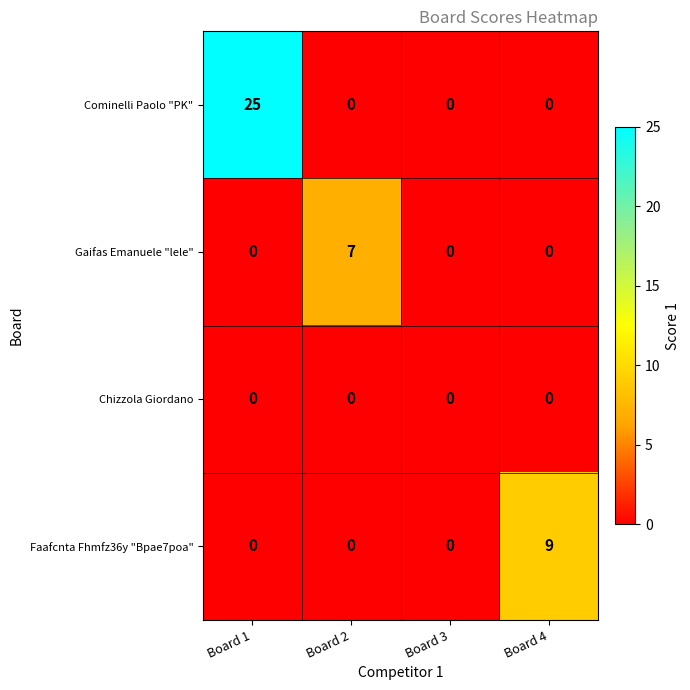

What is the total value across all series at Board 4?

9